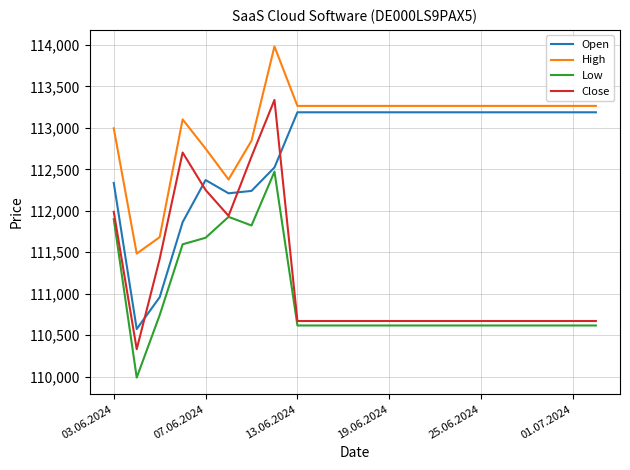

Which series has the largest range (max minus min)?

Close